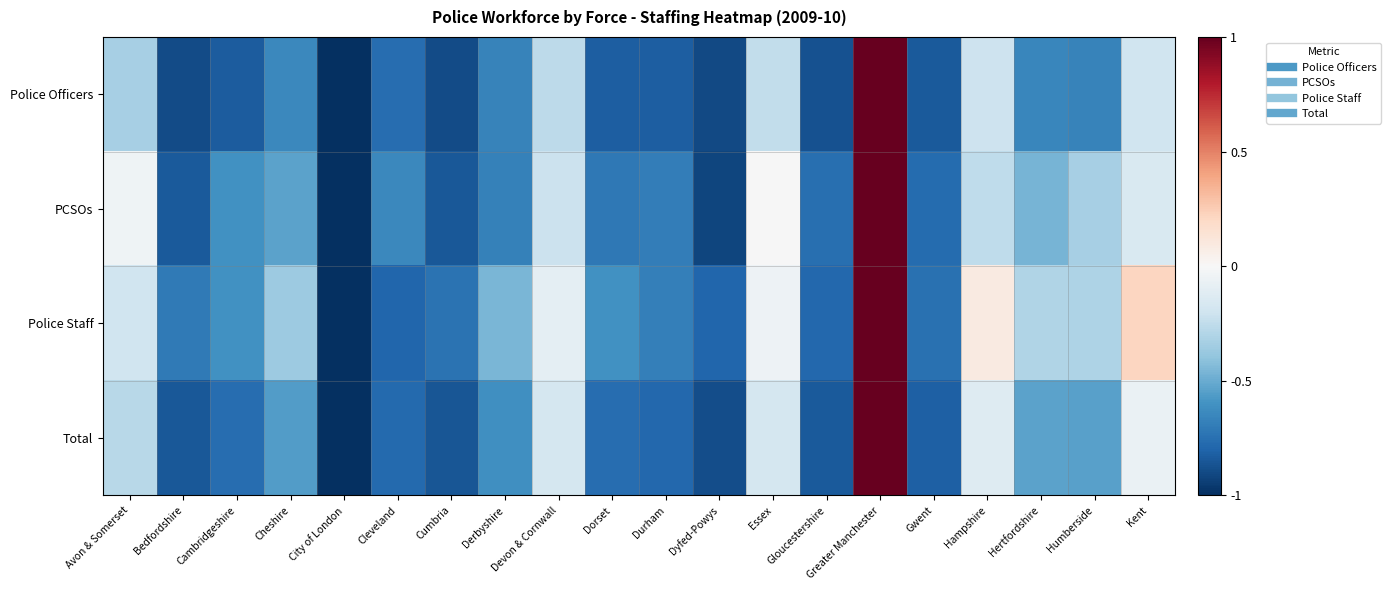

Rank the series by their average value, from lowest to highest.

Police Officers, Total, PCSOs, Police Staff